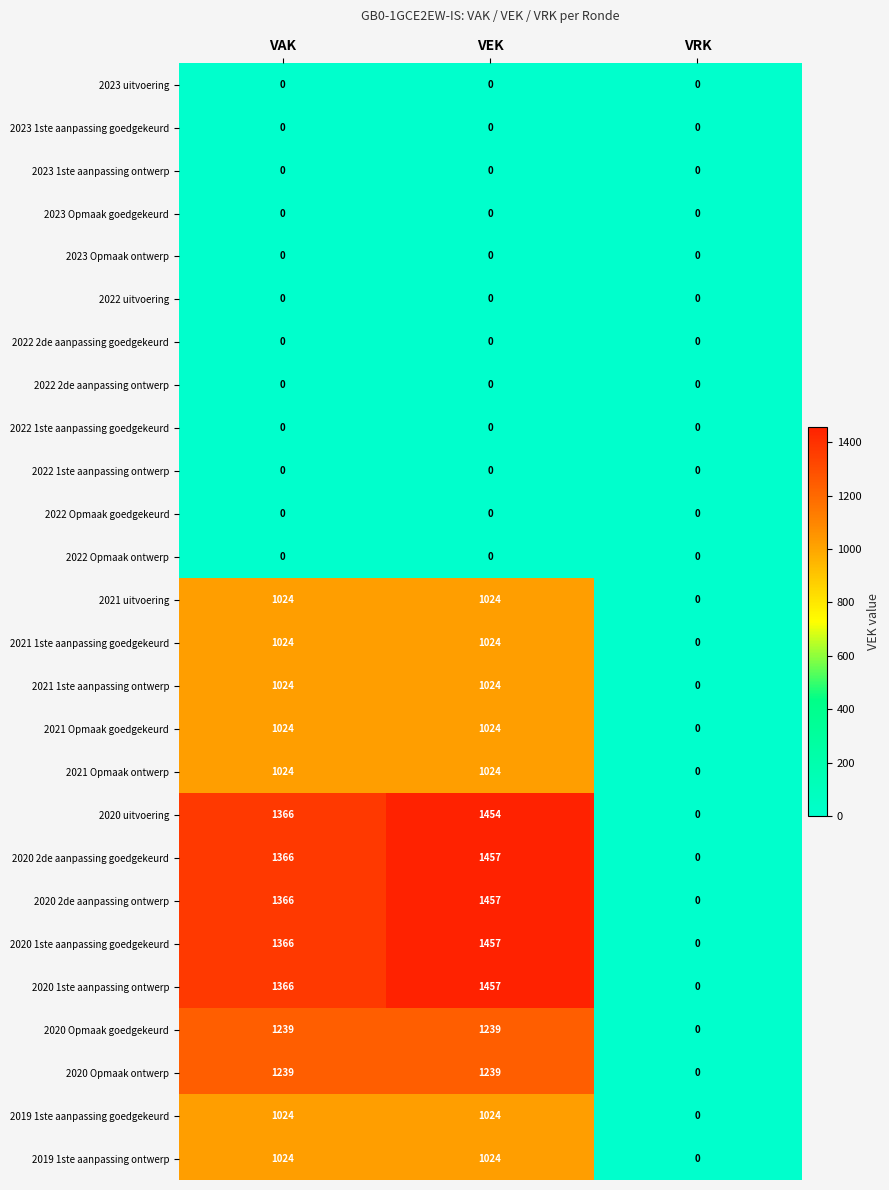

The 2021 Opmaak ontwerp series shows 0 at VRK. True or false?

True